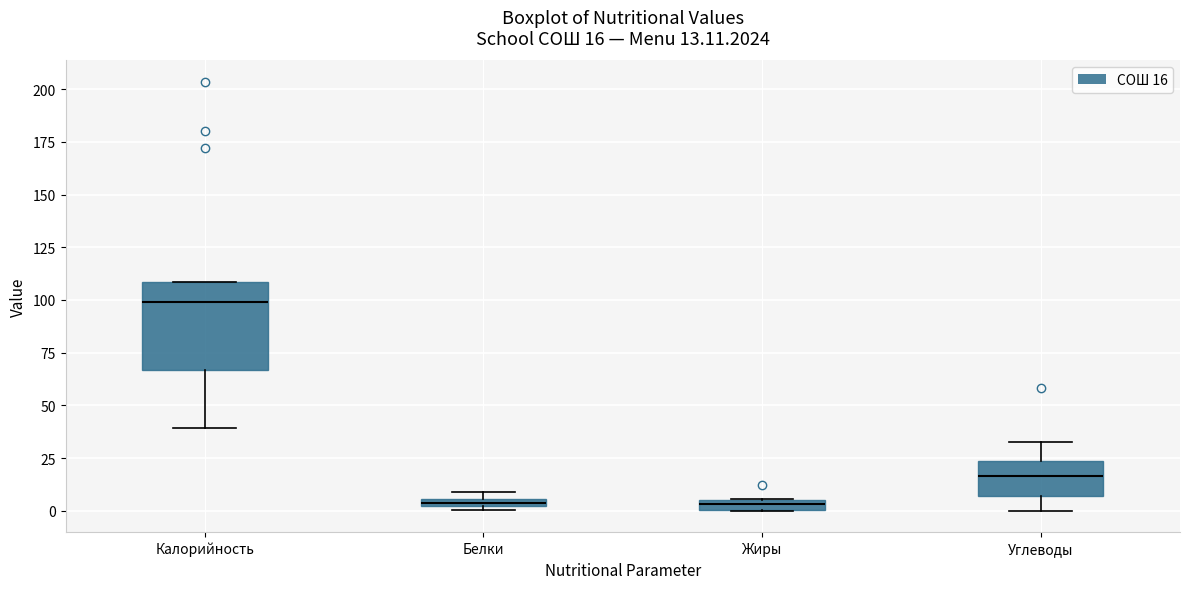

Which box's median line is the highest?

Калорийность